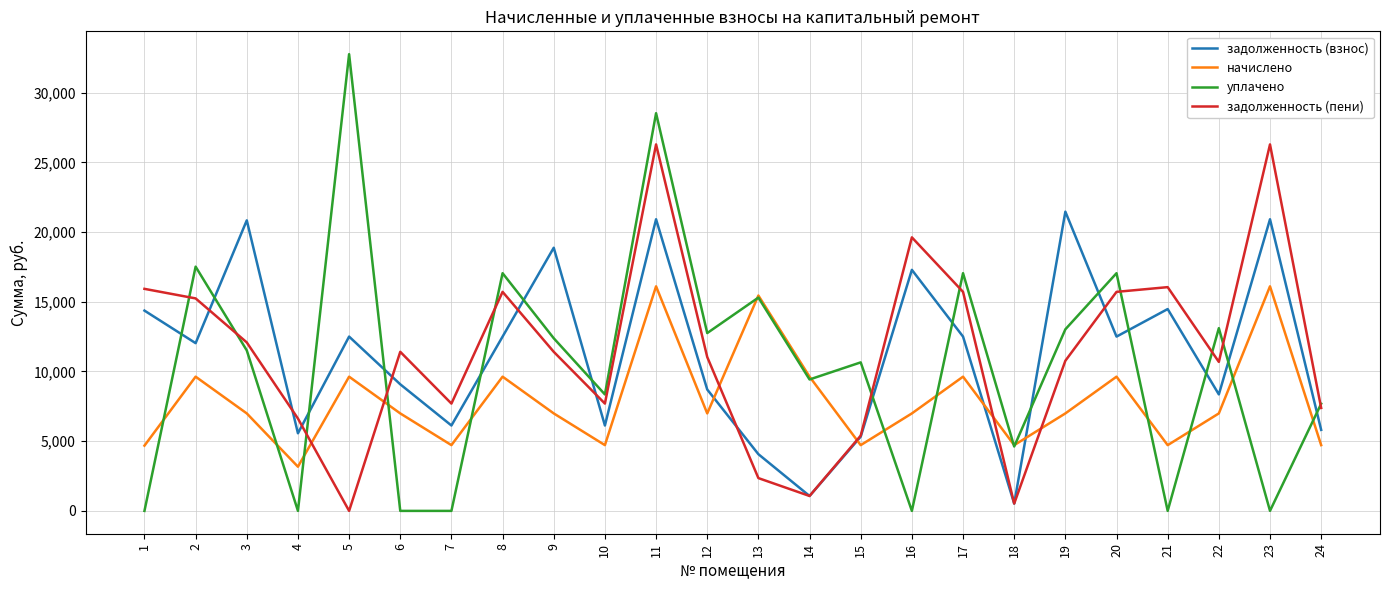

How many positive values does the задолженность (пени) series have?

23